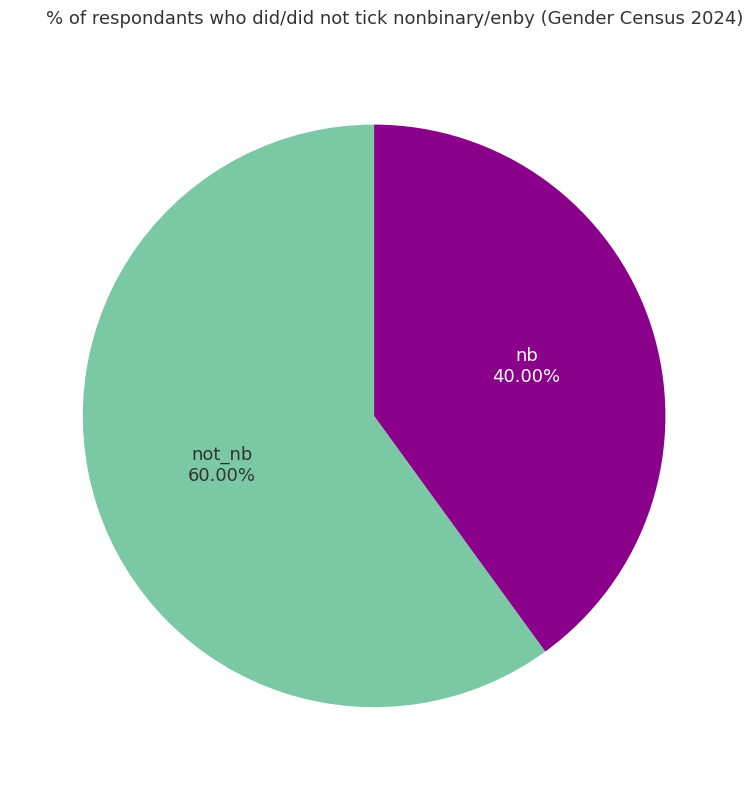

Is there any slice that represents more than half of the pie?

Yes